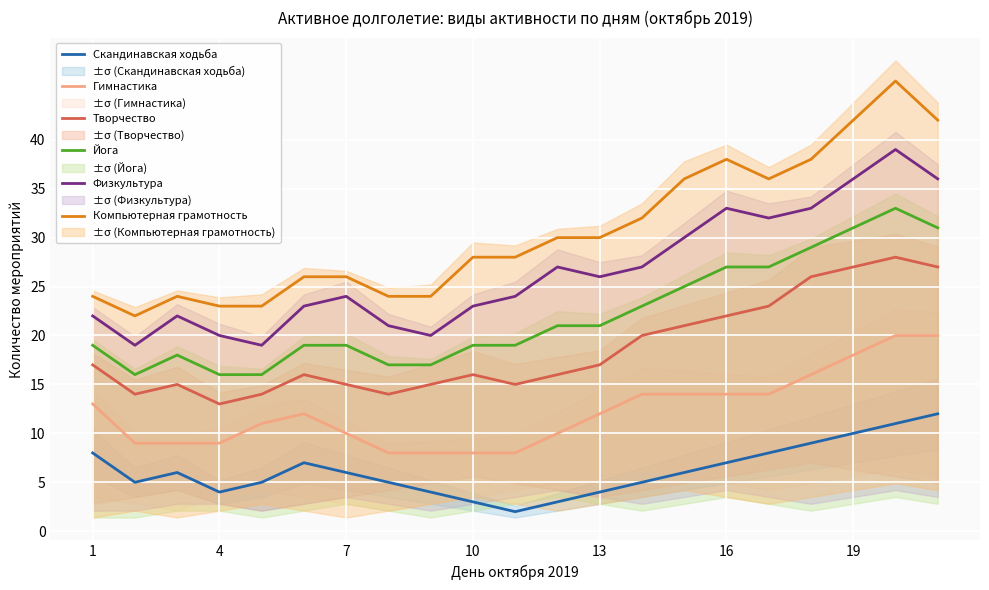

True or false: Физкультура and Скандинавская ходьба cross at least once.

False